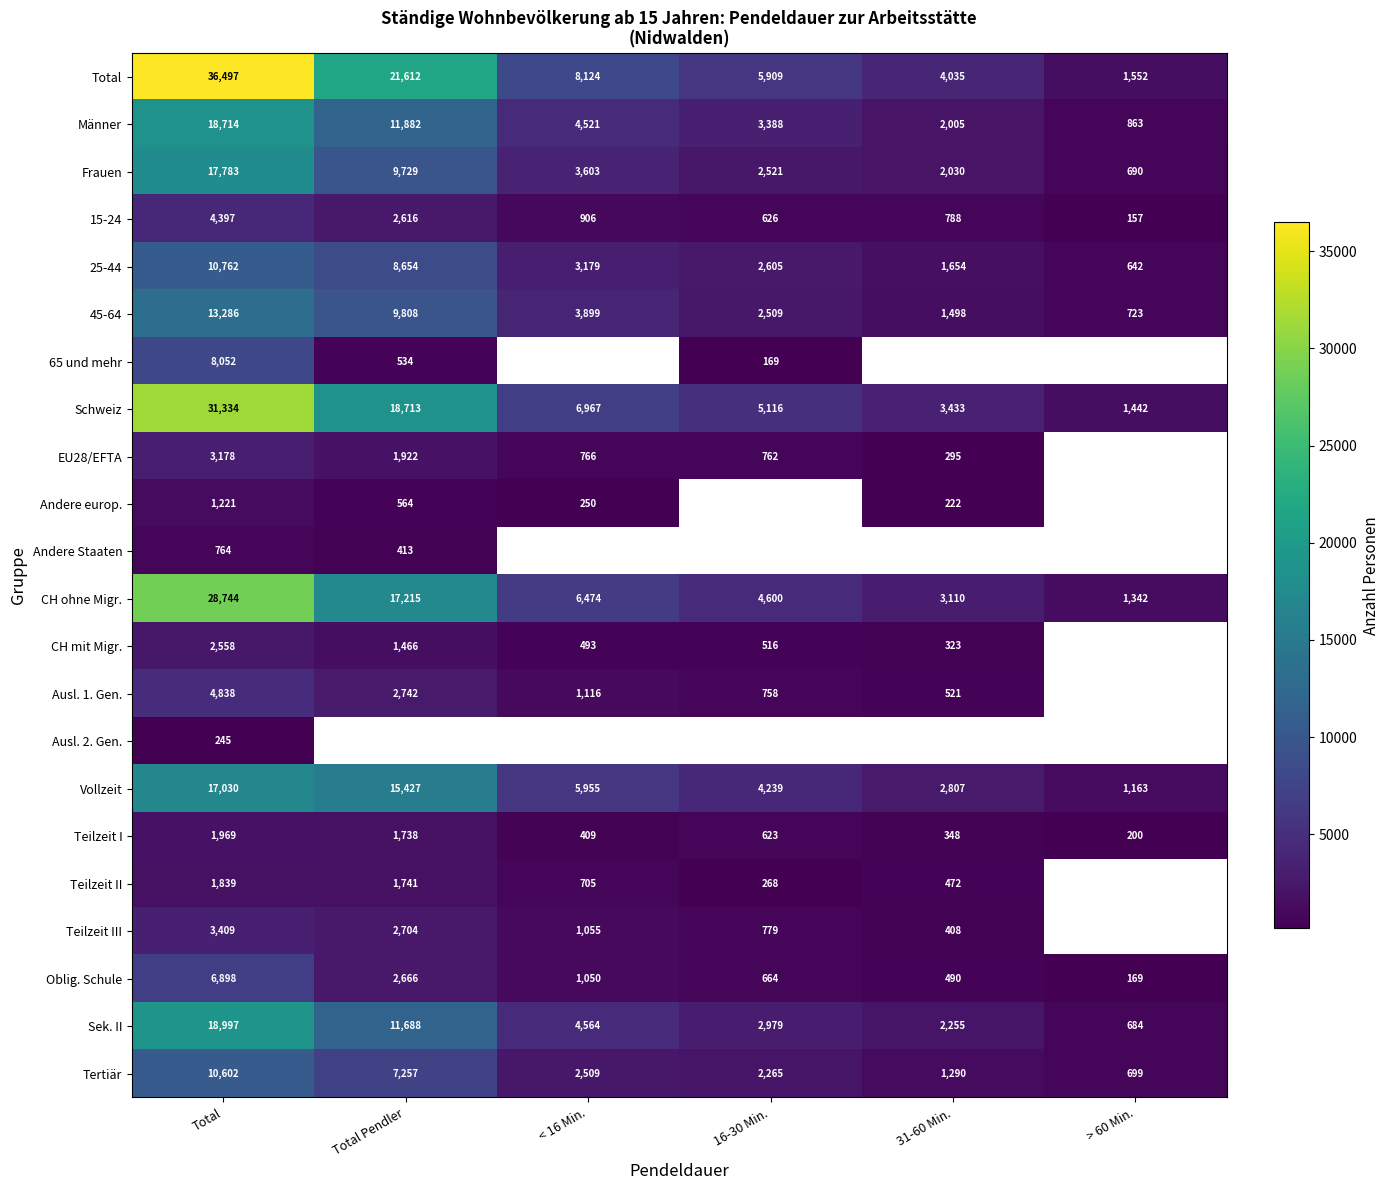

At which category is the sum across all series the highest?

Total